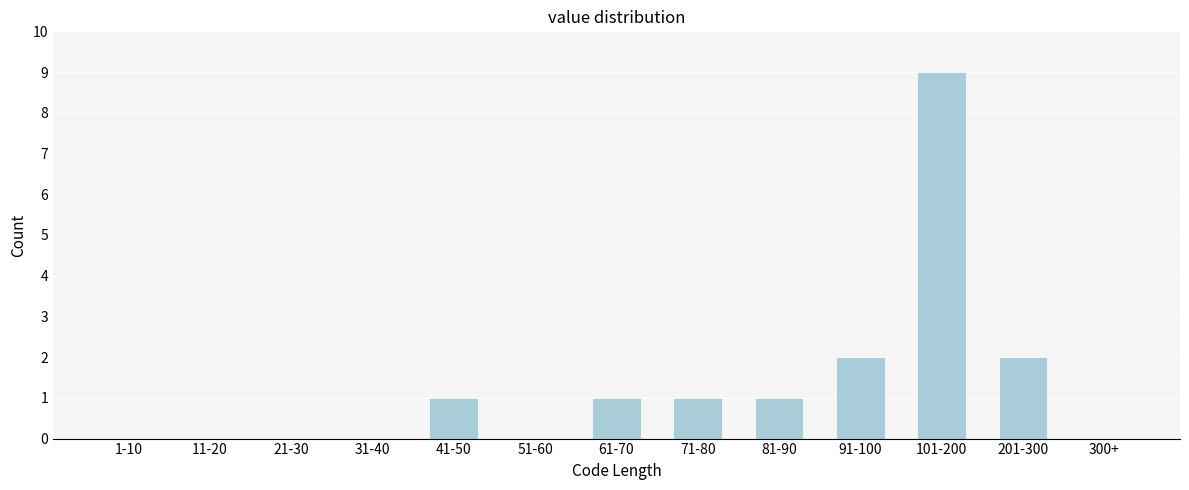

Reading left to right, transcribe all the data shown in this chart.

1-10=0	11-20=0	21-30=0	31-40=0	41-50=1	51-60=0	61-70=1	71-80=1	81-90=1	91-100=2	101-200=9	201-300=2	300+=0